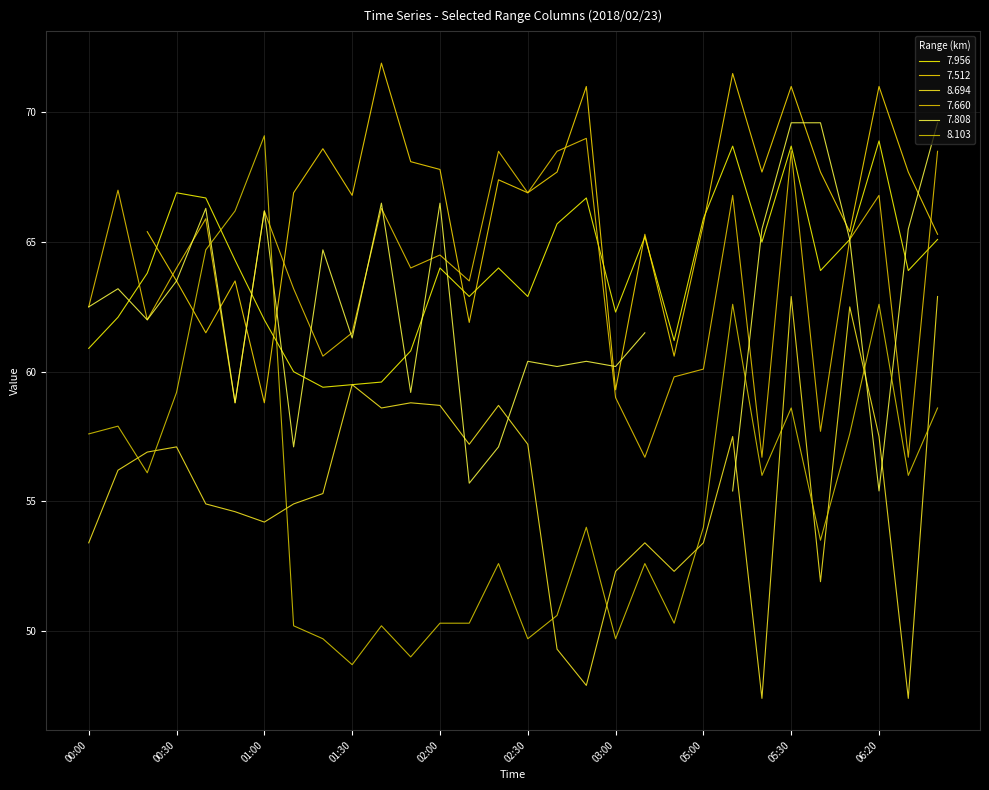

At 02:40, list the series in order from smallest to largest.

8.694, 8.103, 7.956, 7.660